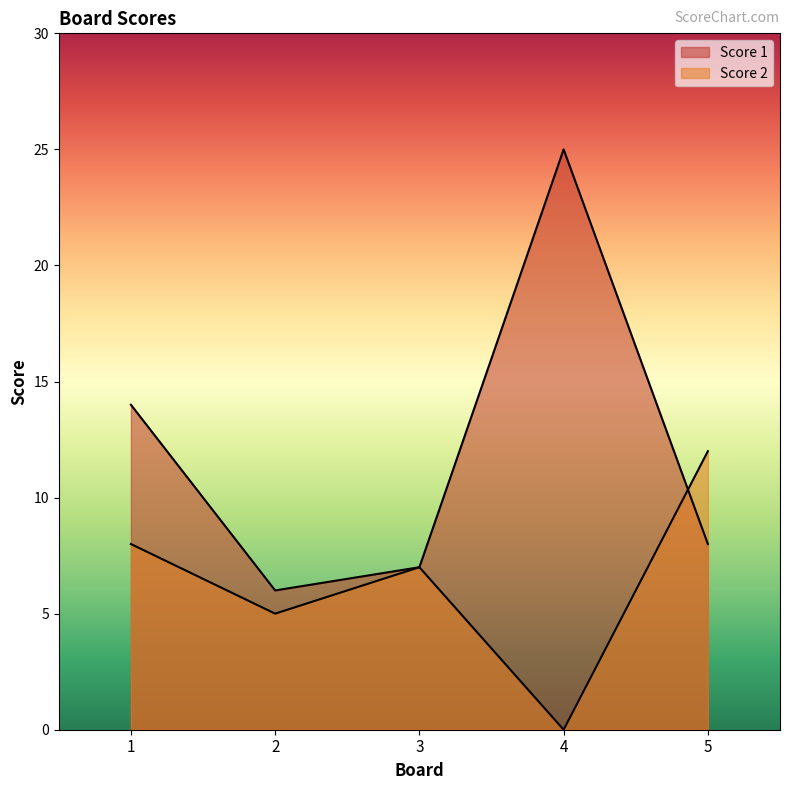

What are all the series names shown in the legend?

Score 1, Score 2